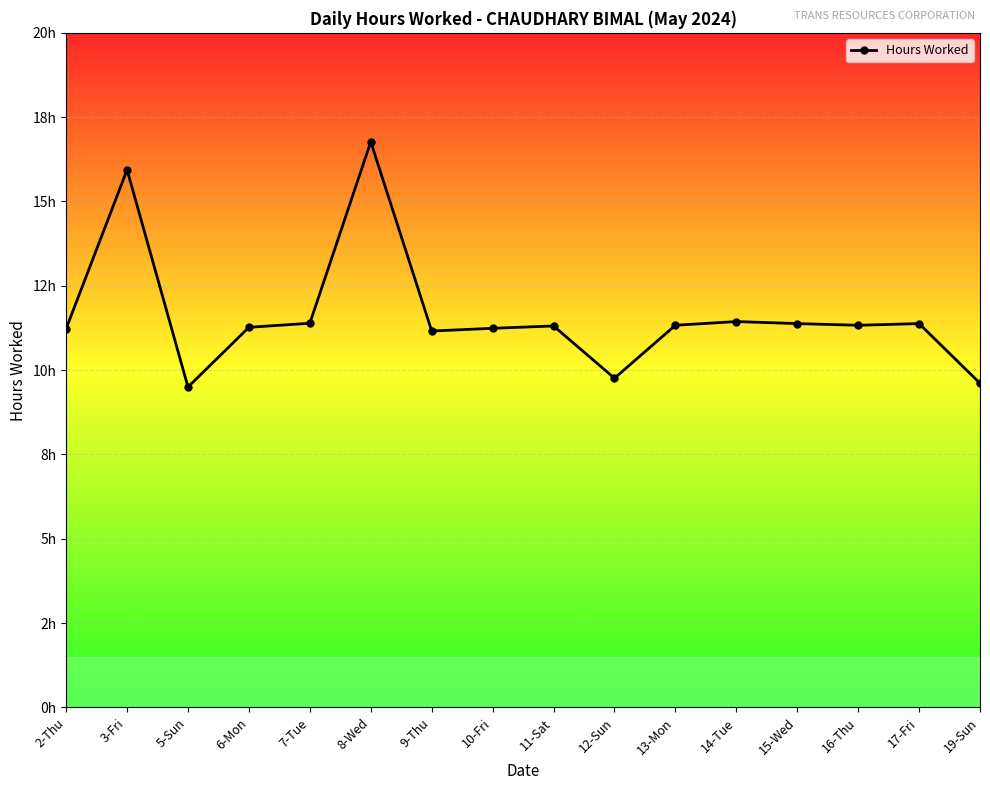

What position from the left is 10-Fri?

8